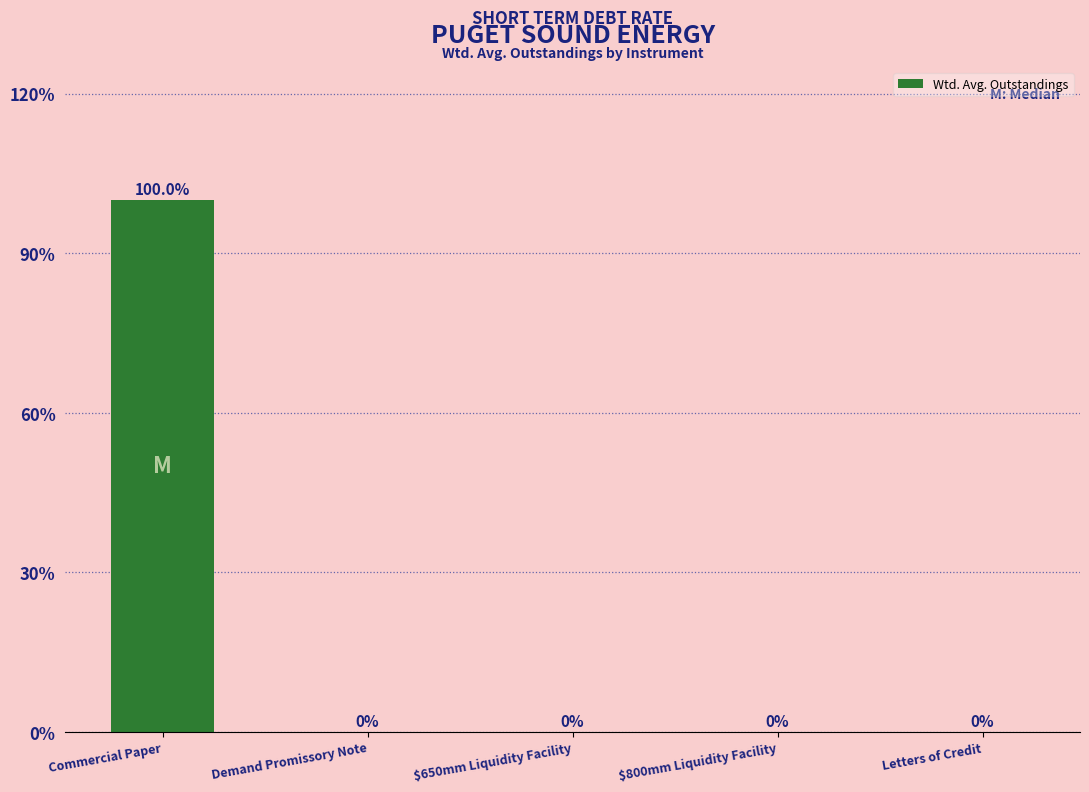

Which has a higher value, Commercial Paper or $800mm Liquidity Facility?

Commercial Paper